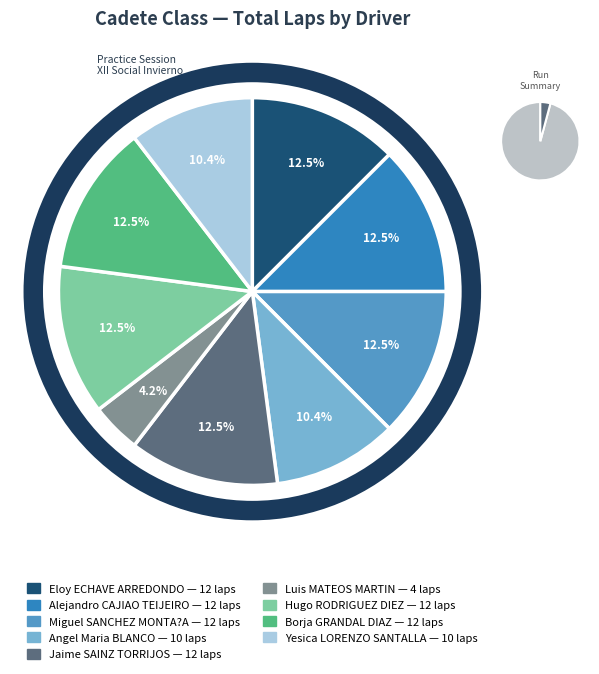

What portion of the pie excludes Yesica LORENZO
SANTALLA?

89.6%